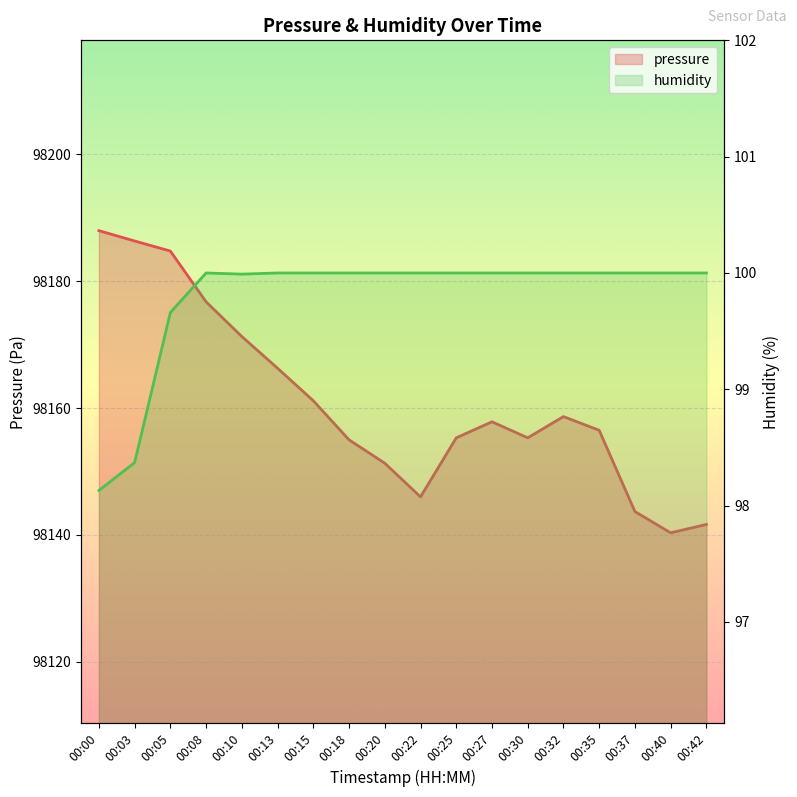

What are all the series names shown in the legend?

pressure, humidity